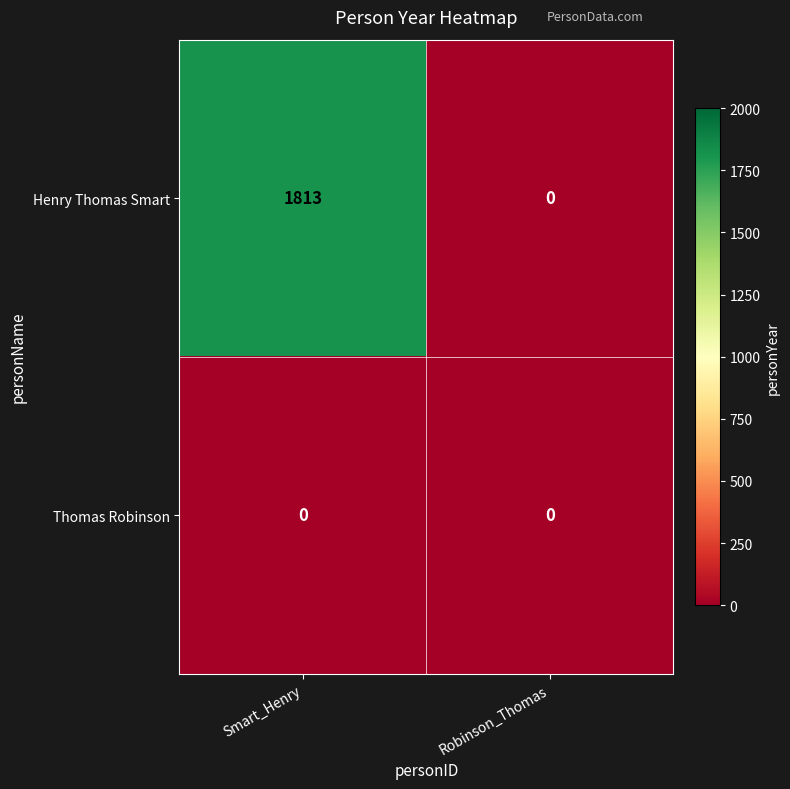

Reading left to right, what are all the values shown in this chart?

Henry Thomas Smart: 1813	0
Thomas Robinson: 0	0